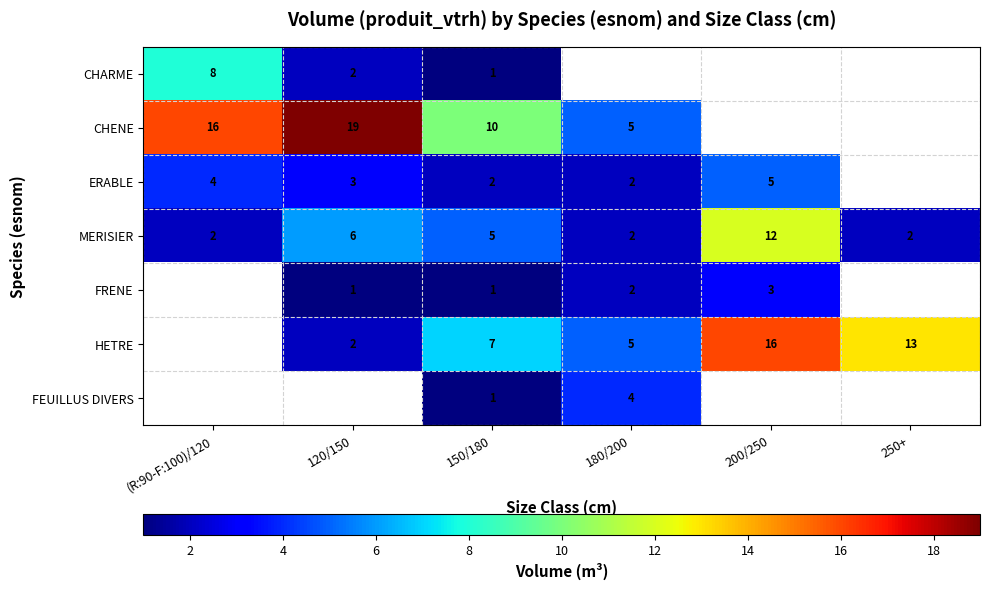

What is the maximum value for ERABLE?

5.0